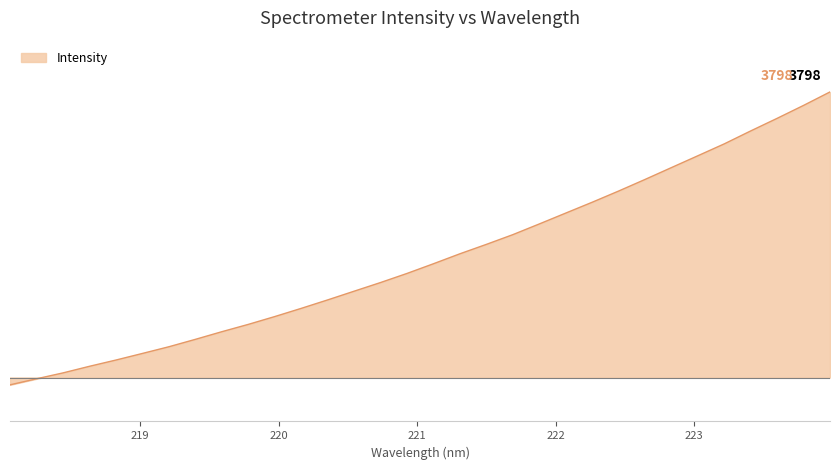

Is this an area chart (filled region under the line)?

Yes